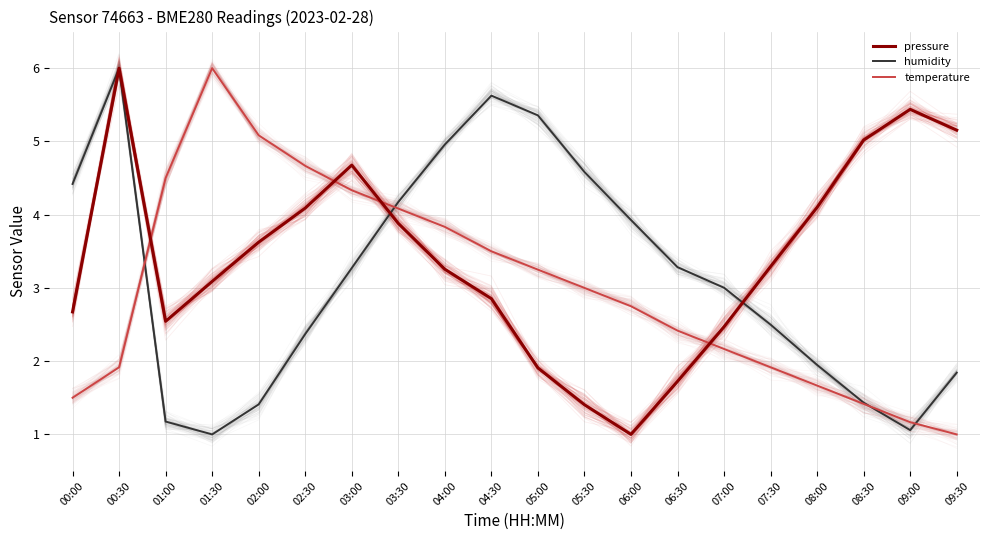

What is the label of the 5th point from the left?

02:00